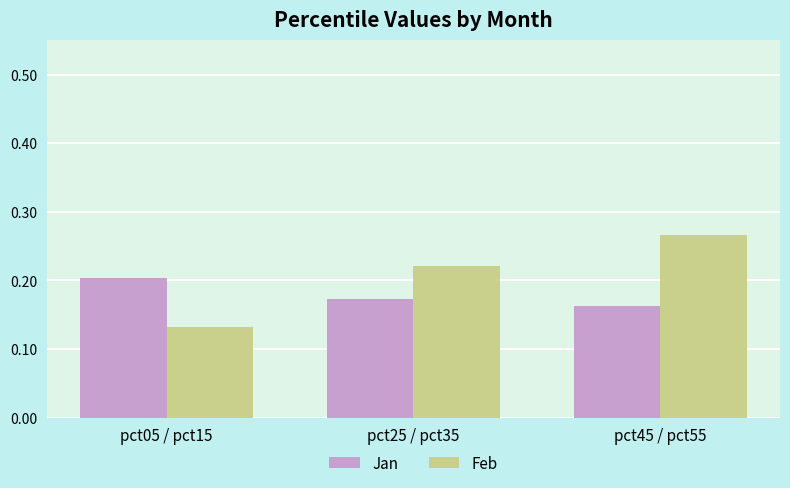

Which label corresponds to the smallest value in the chart?

pct05 / pct15